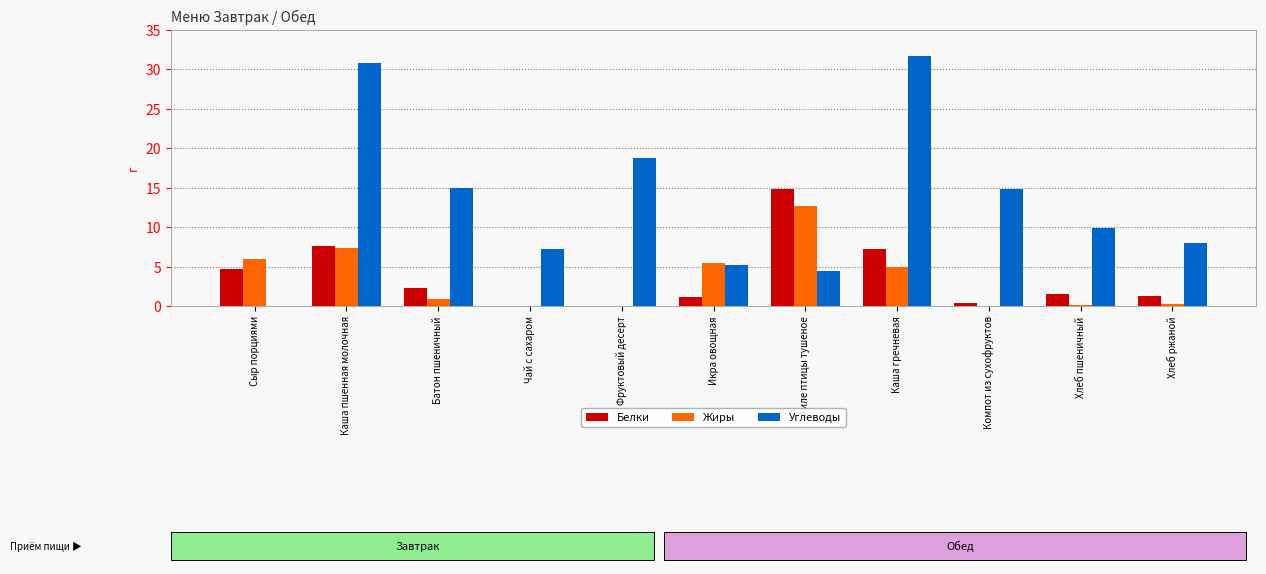

What is the maximum value for Белки?

14.8